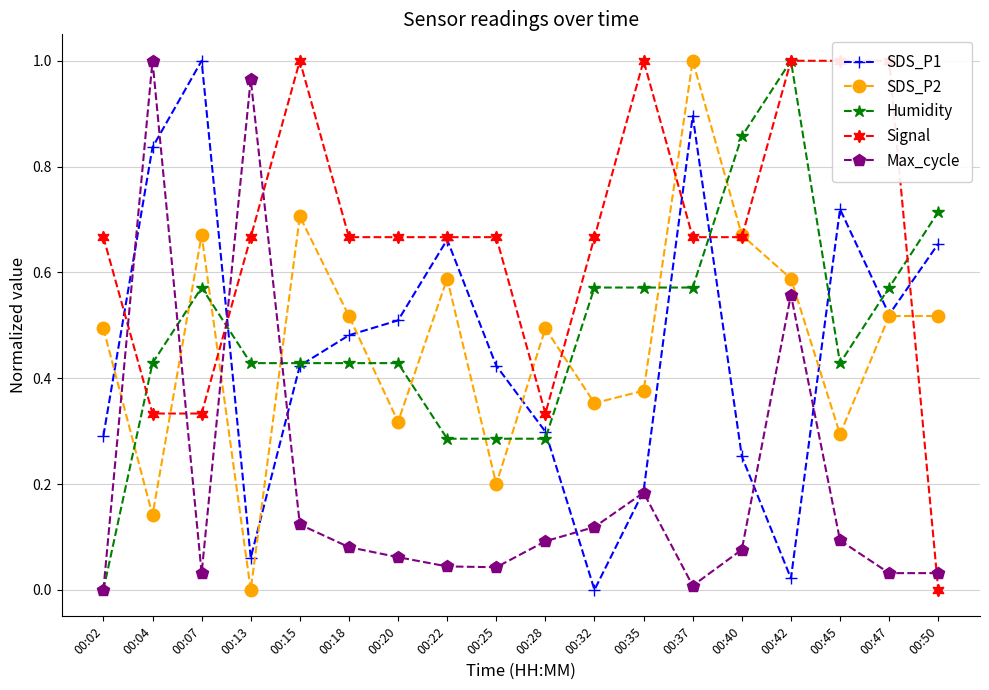

Which series has the largest range (max minus min)?

SDS_P1